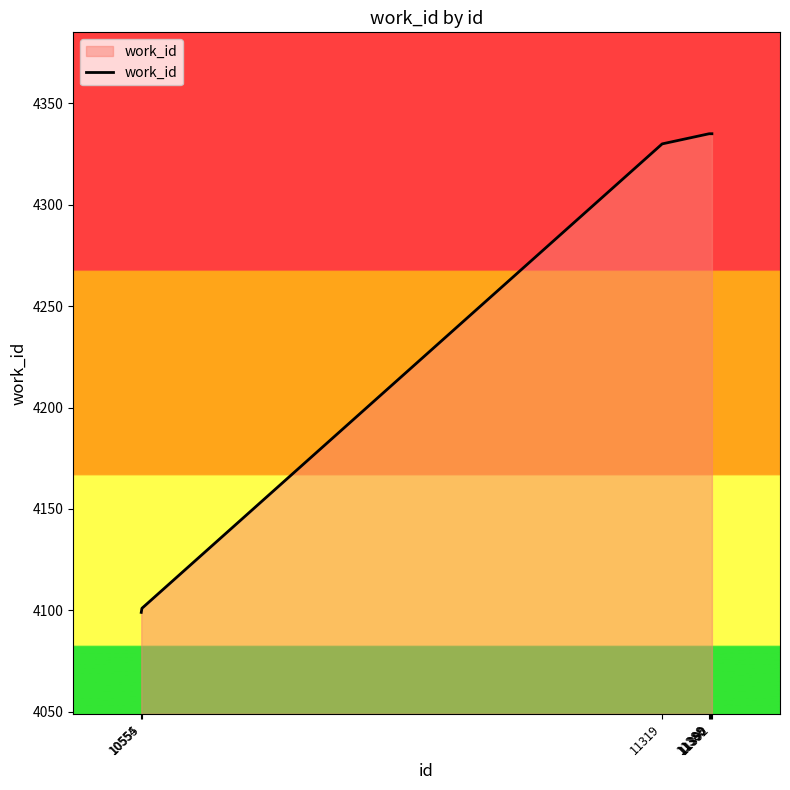

The value at 10554 is 4099. True or false?

True